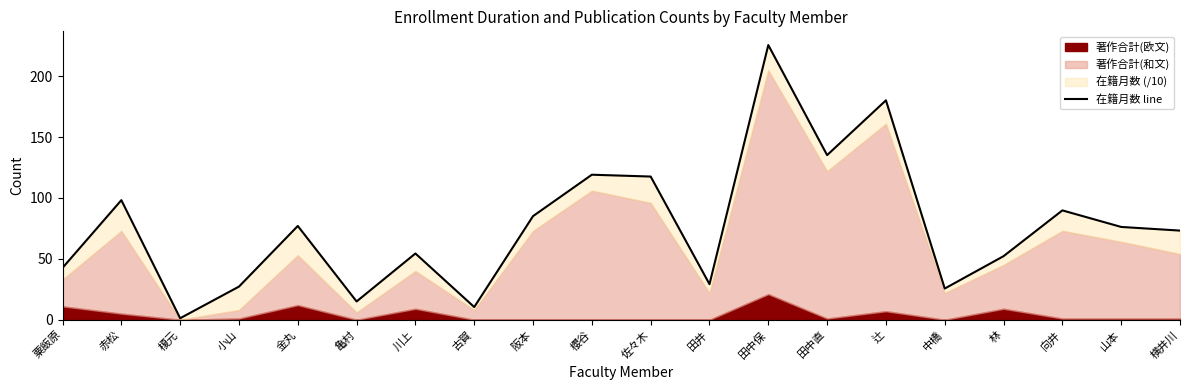

What is the change in value from 田中保 to 向井?

-135.8